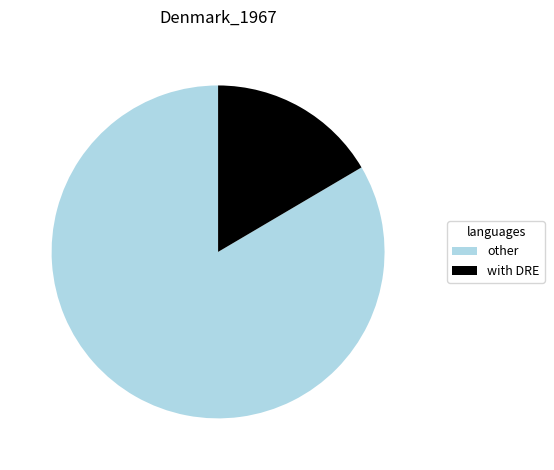

Which slice is the largest?

other